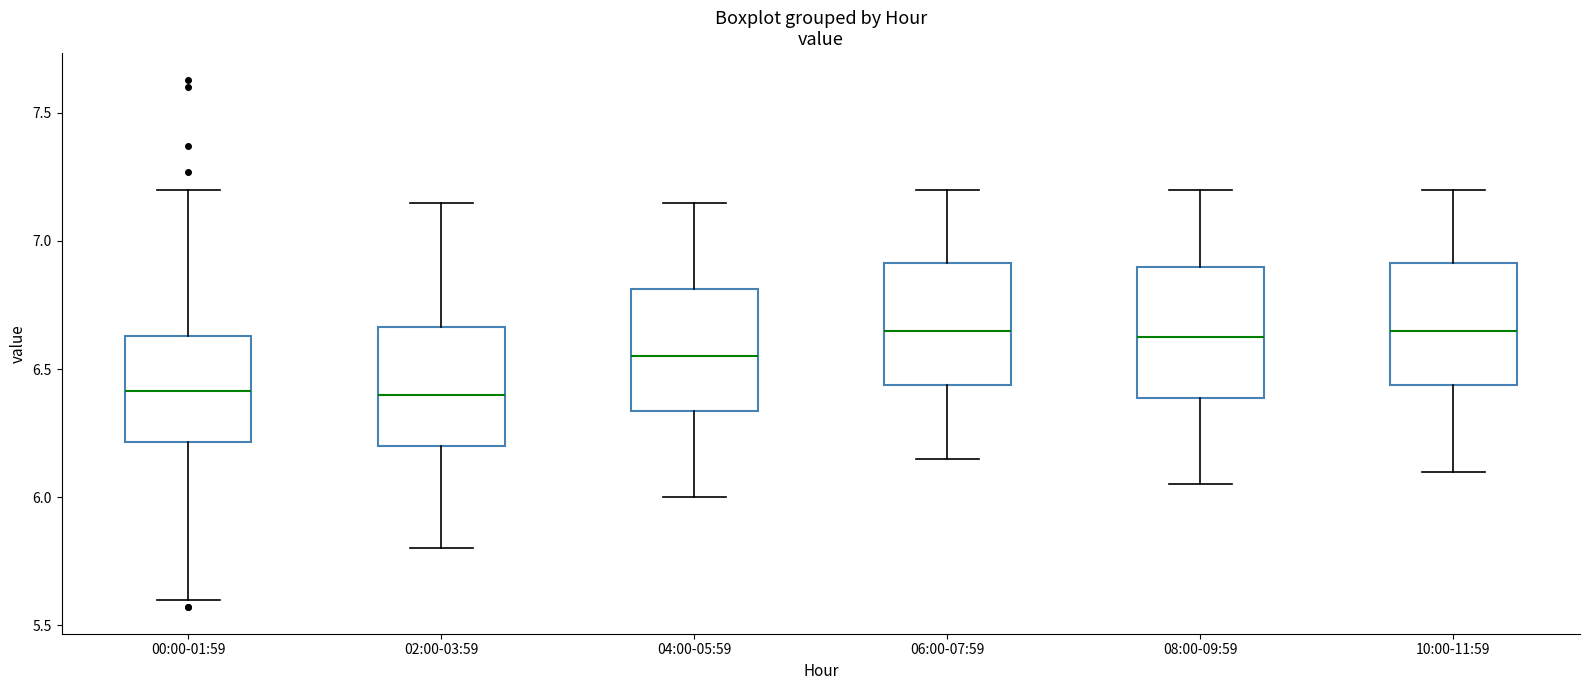

Where does the median line of the box for 04:00-05:59 sit on the y-axis? The values are not printed on the chart, so give them approximately, as read against the axis.

6.55